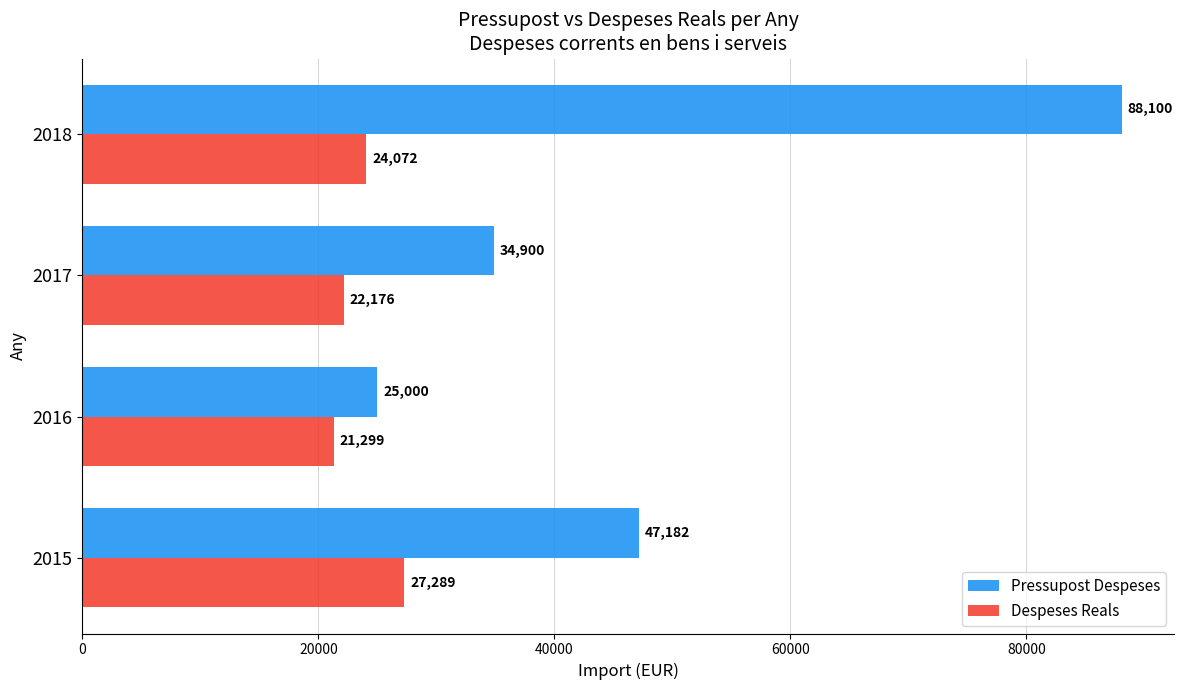

How many values in the Pressupost Despeses series exceed 47182?

2